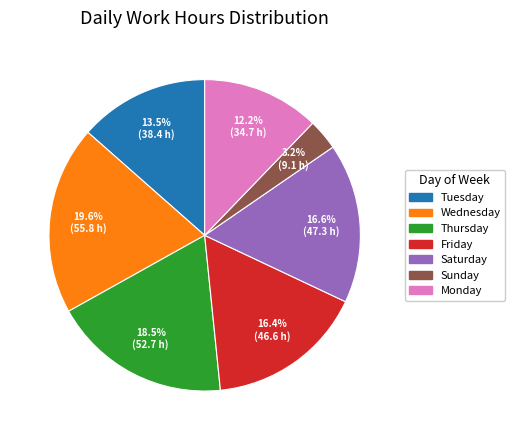

To the nearest percent, what is the difference between the largest and smallest slice percentages?

16%